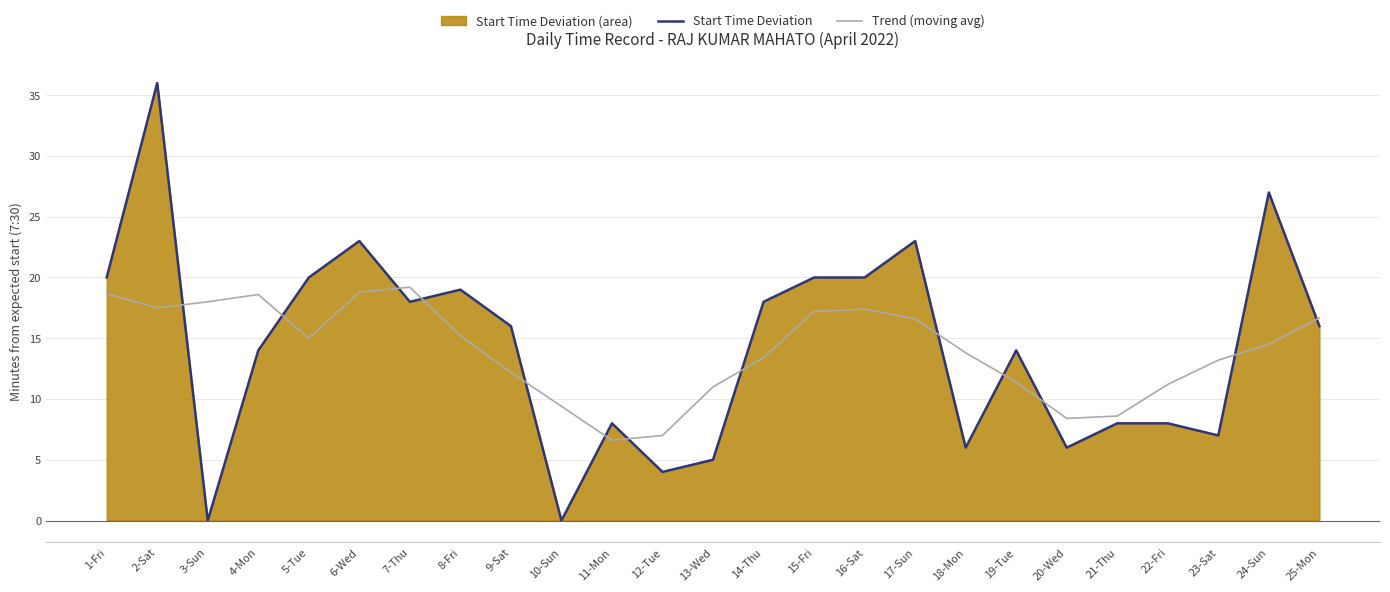

What is the difference between the Trend (moving avg) values at 7-Thu and 25-Mon?

2.5